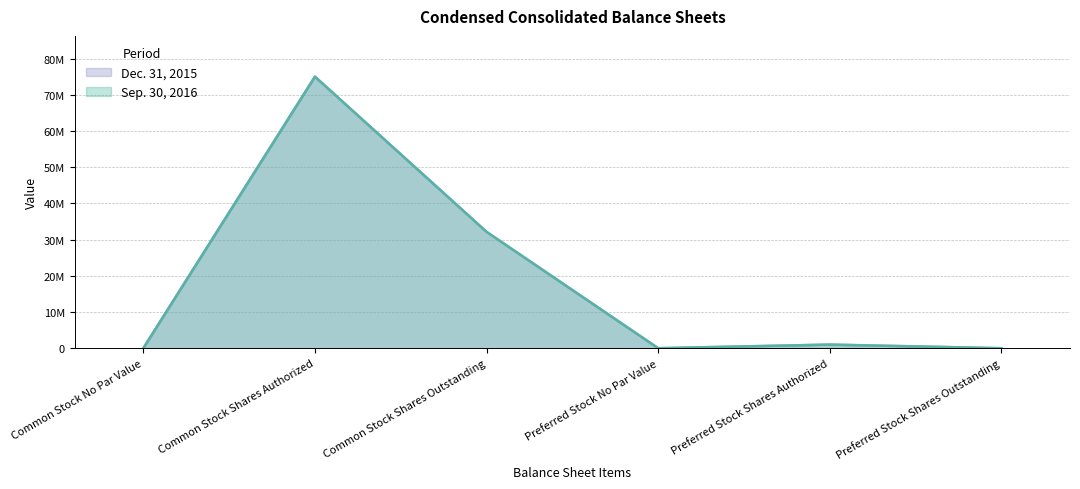

True or false: Dec. 31, 2015 and Sep. 30, 2016 cross at least once.

False